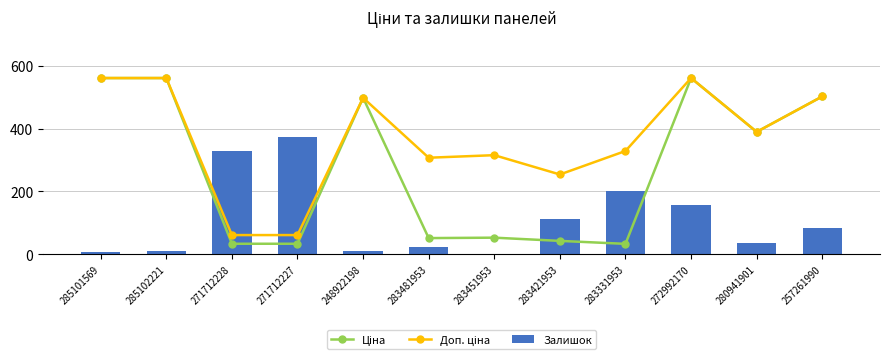

At which label does Залишок reach its minimum?

283451953